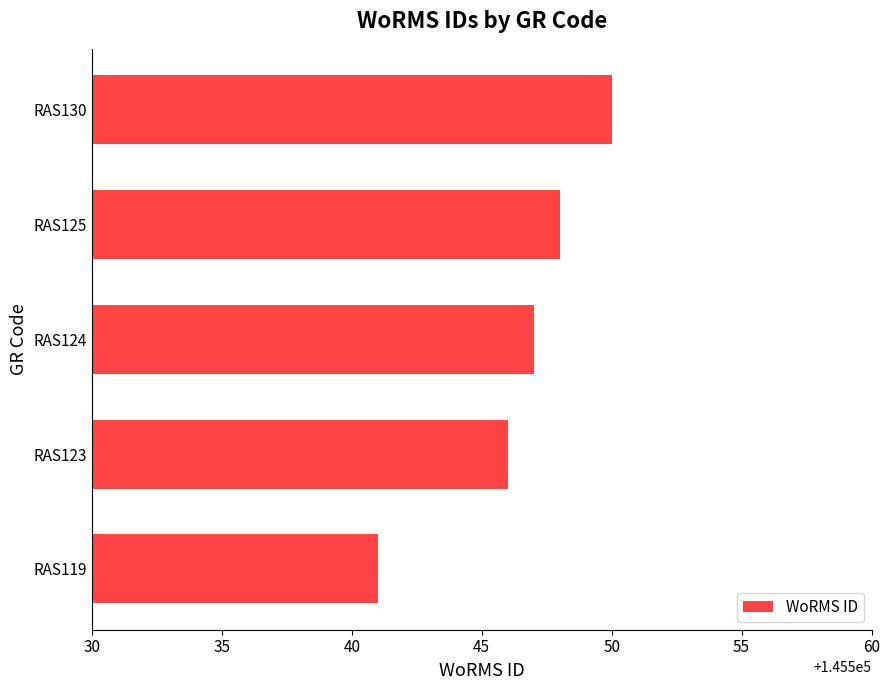

What is the change in value from RAS119 to RAS130?

+9